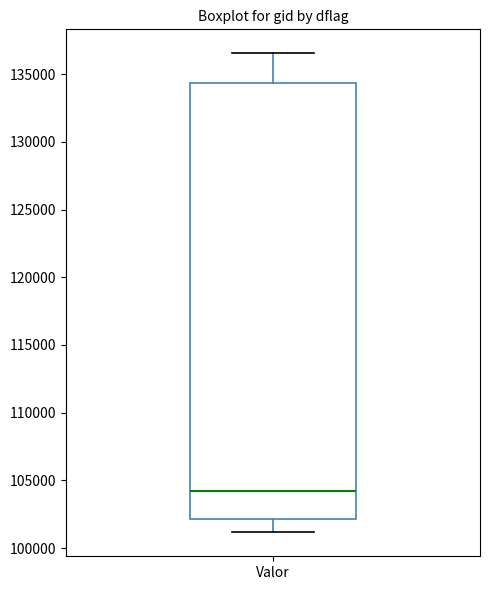

Transcribe this box plot: give where the median line is, the range the box spans, and where the two whiskers end, as read against the y-axis. The values are not printed on the chart, so give them approximately, as read against the axis.

median 104000, box 102000 to 134500, whiskers 101000 to 136500